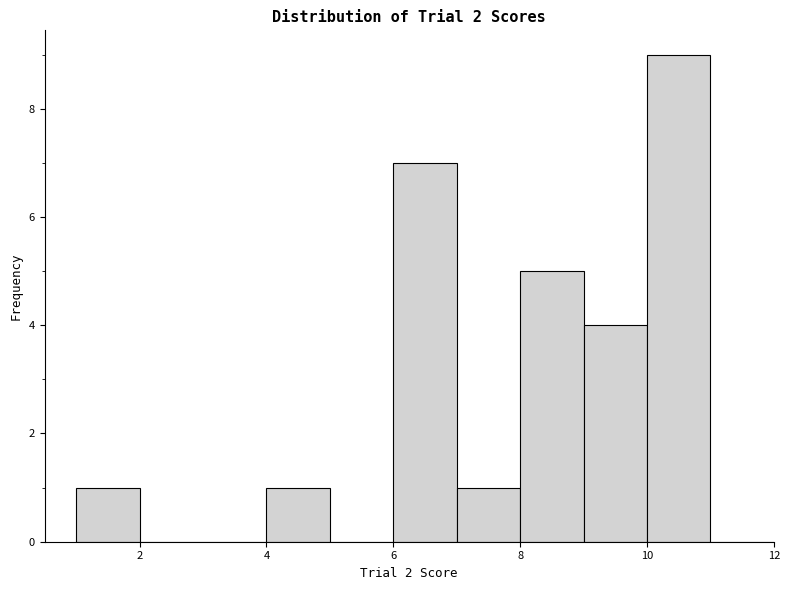

What is the height of the bar covering 9 to 10 on the x-axis? The values are not printed on the chart, so give them approximately, as read against the axis.

4